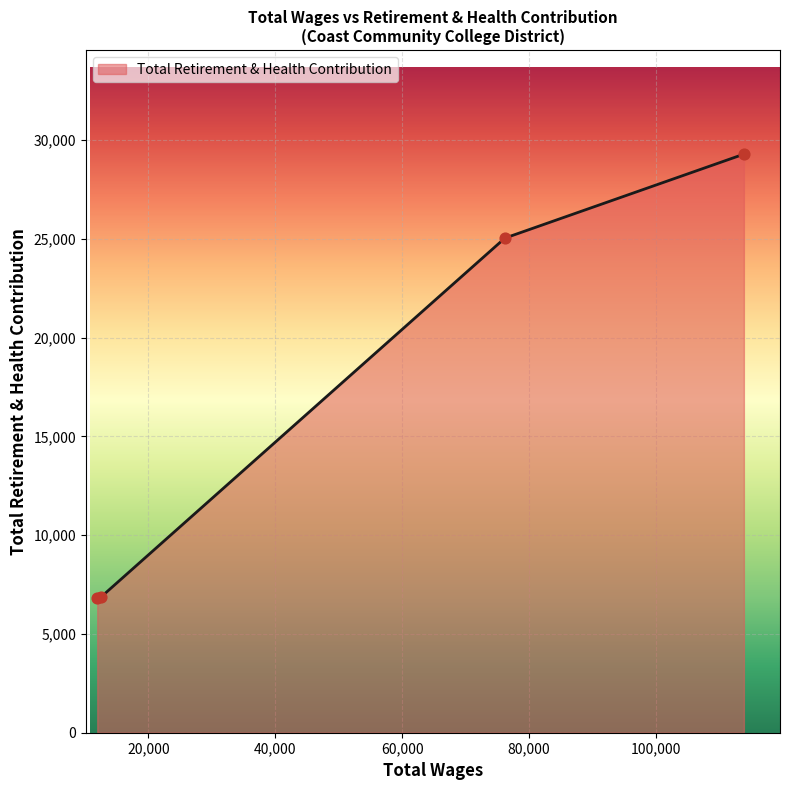

What is the smallest value displayed?

6802